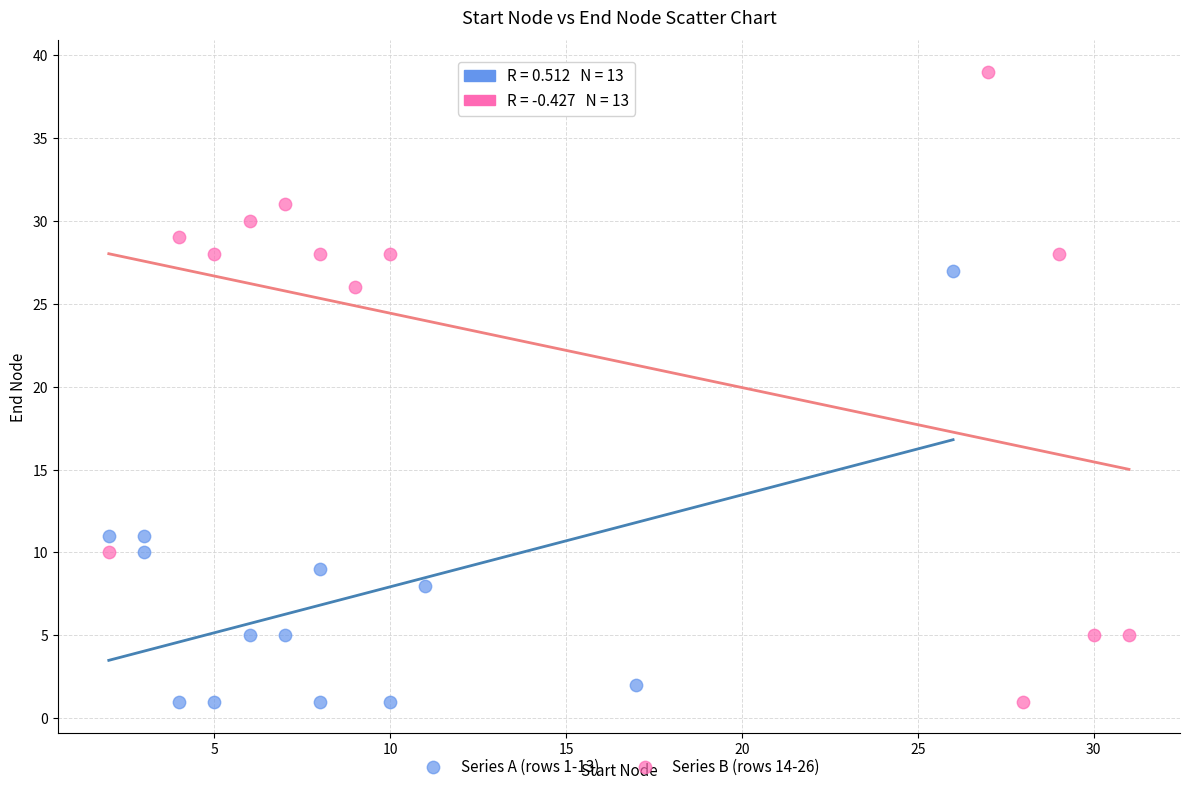

Which series contains the highest Y value?

Series B (rows 14-26)